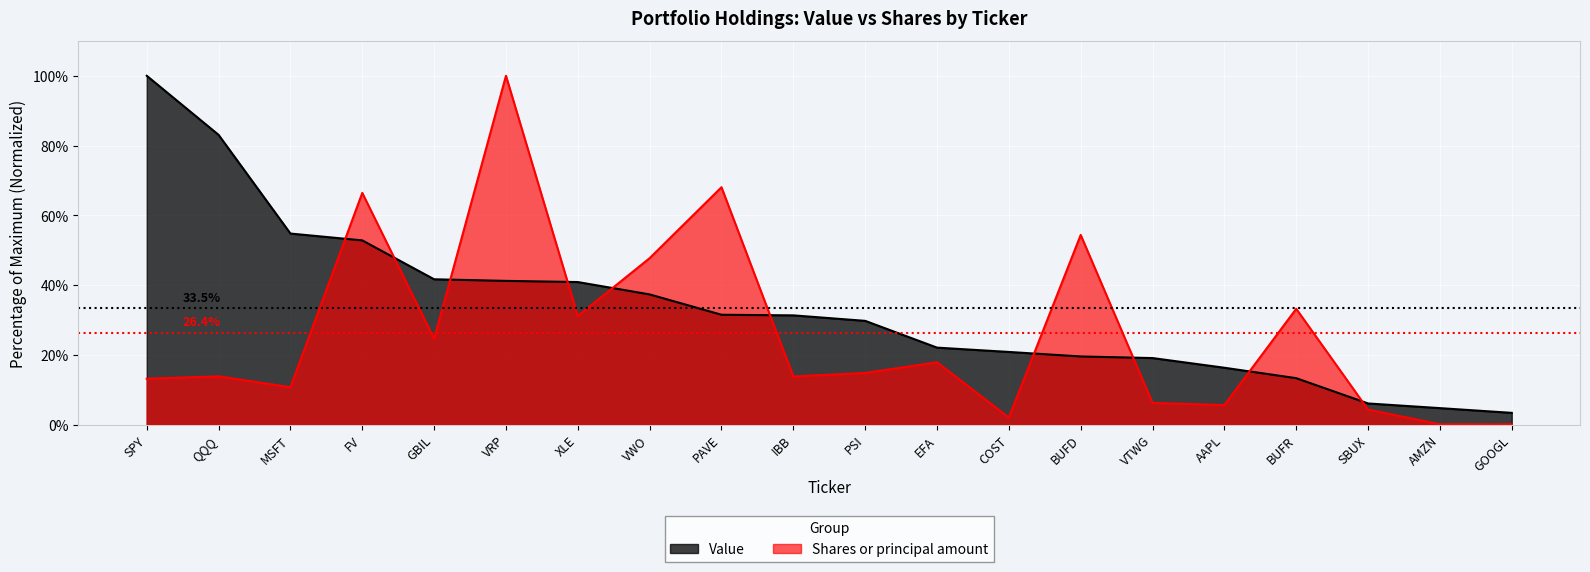

True or false: Shares or principal amount has more than 2 interior local peaks.

True